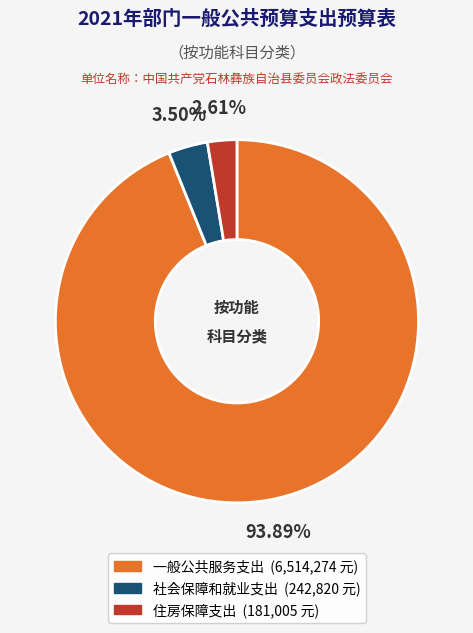

How much of the chart is everything except 住房保障支出?

97.4%